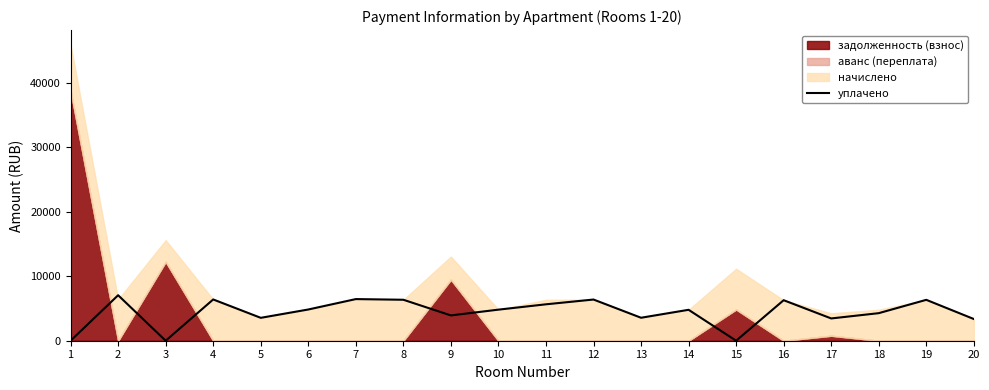

The value of уплачено at 18 is 4270.1. True or false?

True